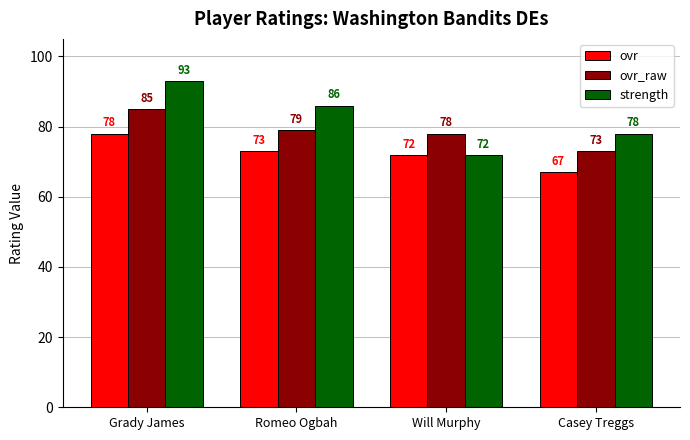

What is the approximate value of ovr at Casey Treggs?

67